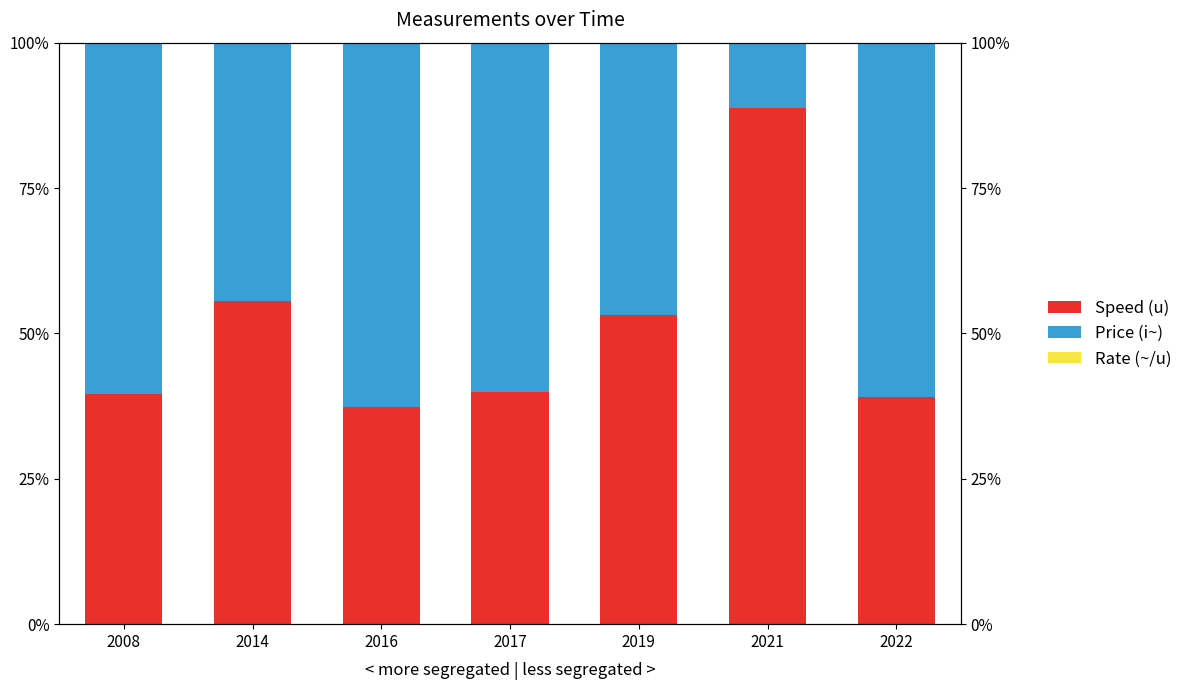

At which label does Rate (~/u) reach its minimum?

2014